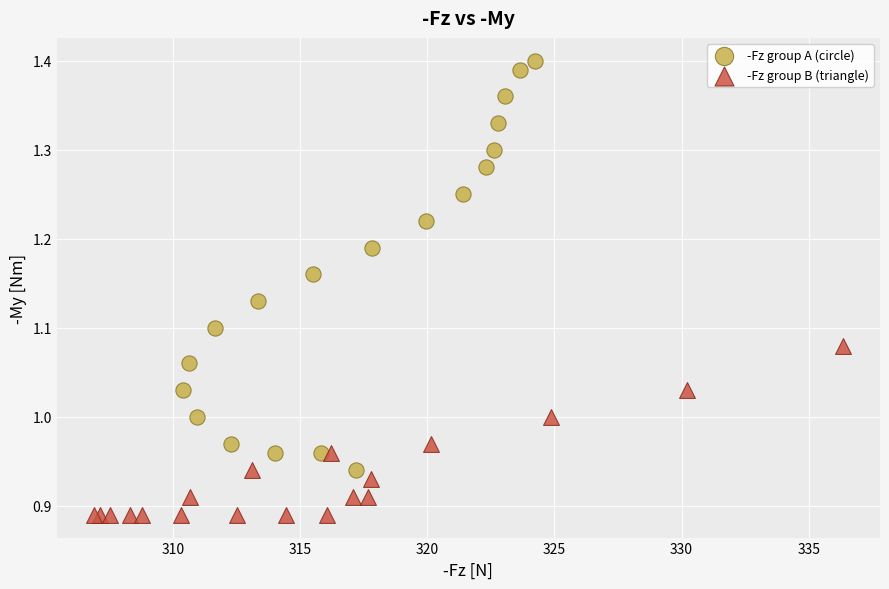

Which series contains the lowest Y value?

-Fz group B (triangle)